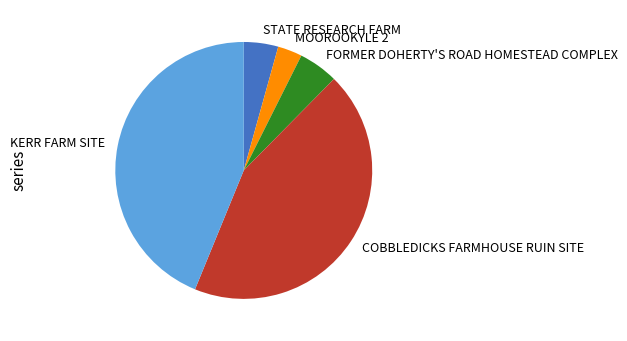

Does any single category account for the majority?

No